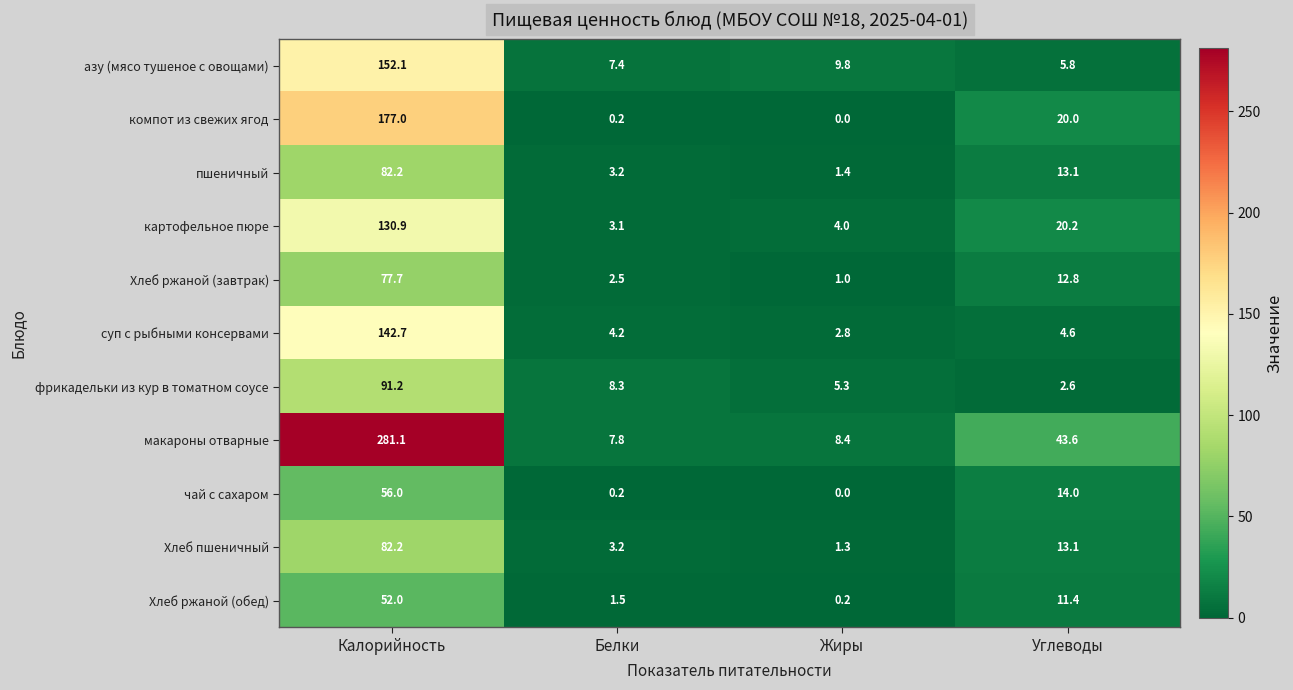

At which label does Хлеб ржаной (завтрак) first exceed 12?

Калорийность